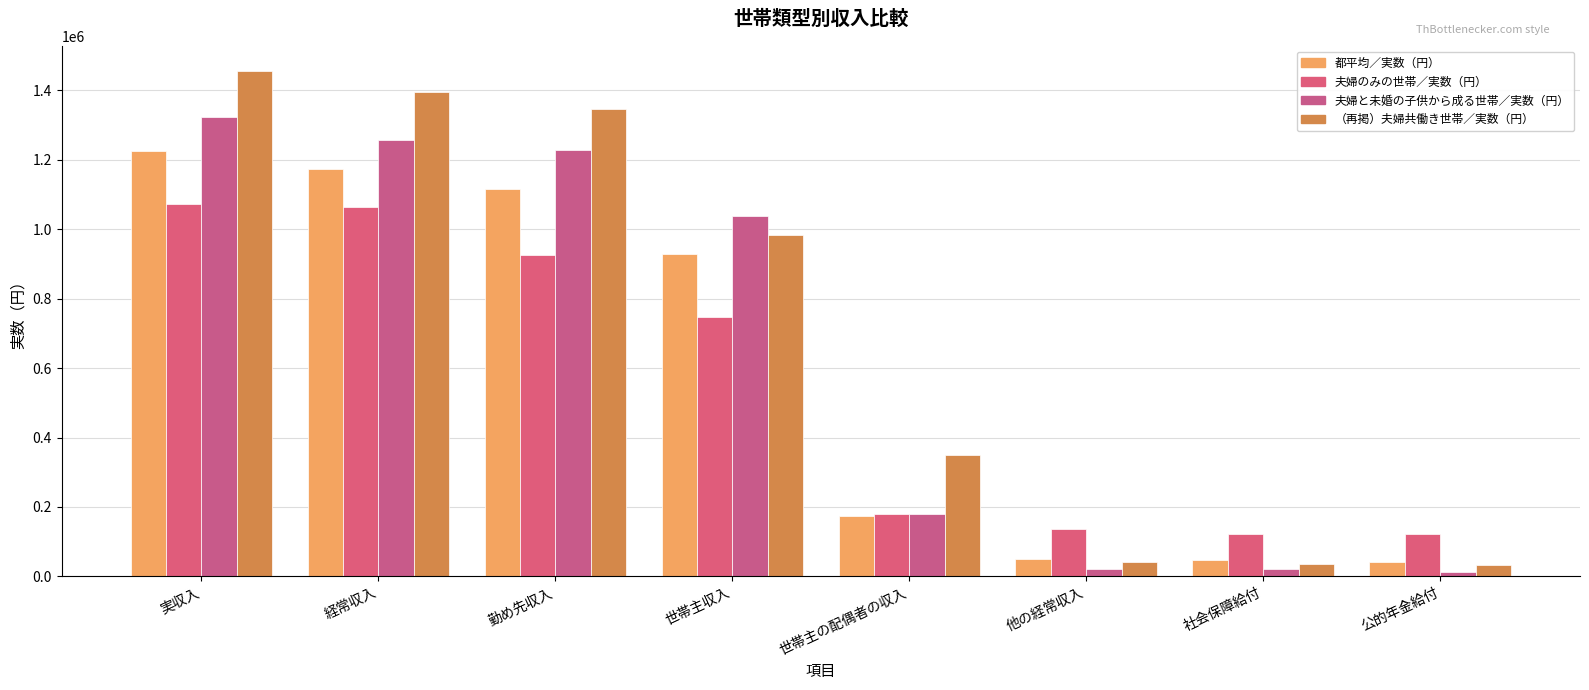

Which has a higher value, 実収入 or 社会保障給付?

実収入